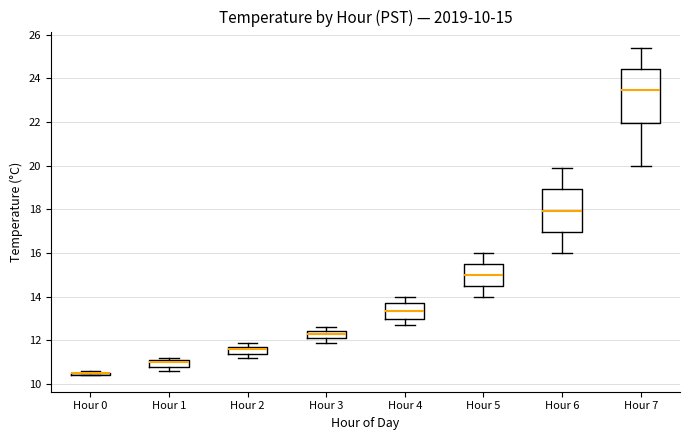

Which box is the tallest, from its lower edge to its upper edge?

Hour 7